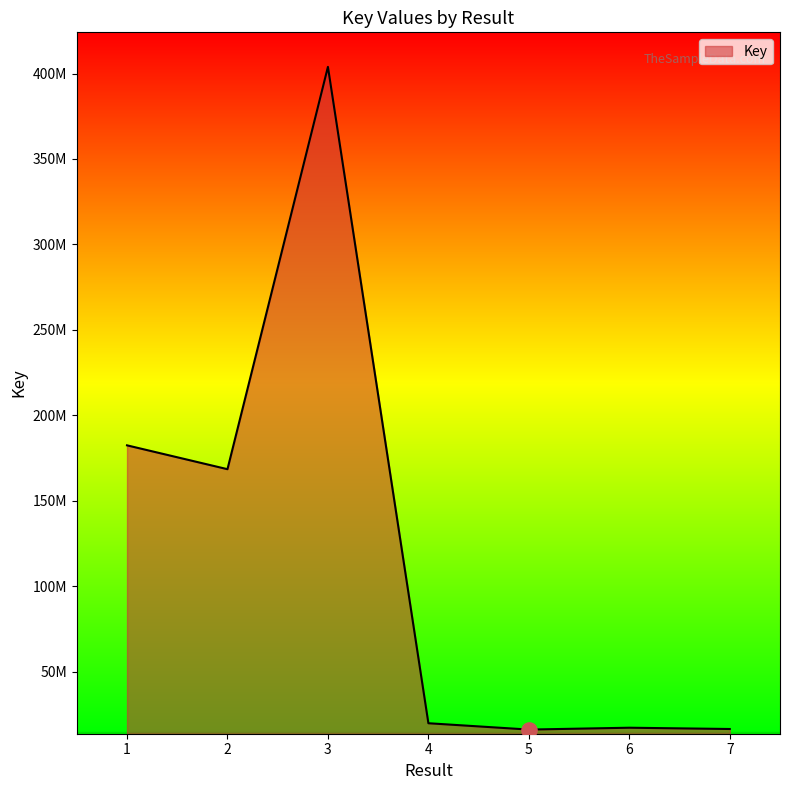

What is the change in value from 5 to 7?

+333184